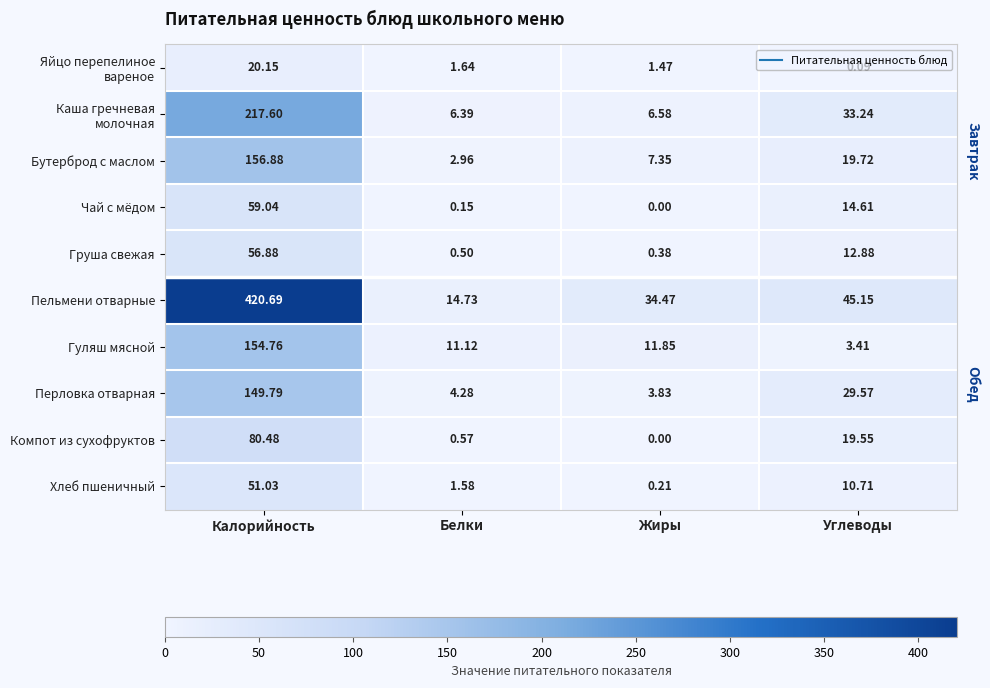

What is the difference between the highest and lowest values at Белки?

14.6